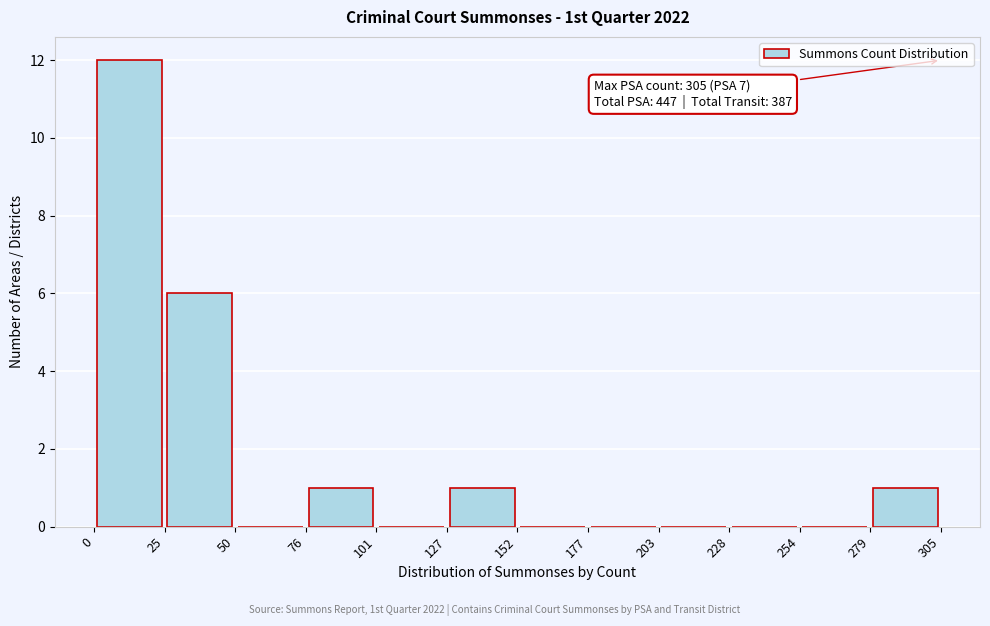

Which range on the x-axis has the tallest bar?

0 to 25